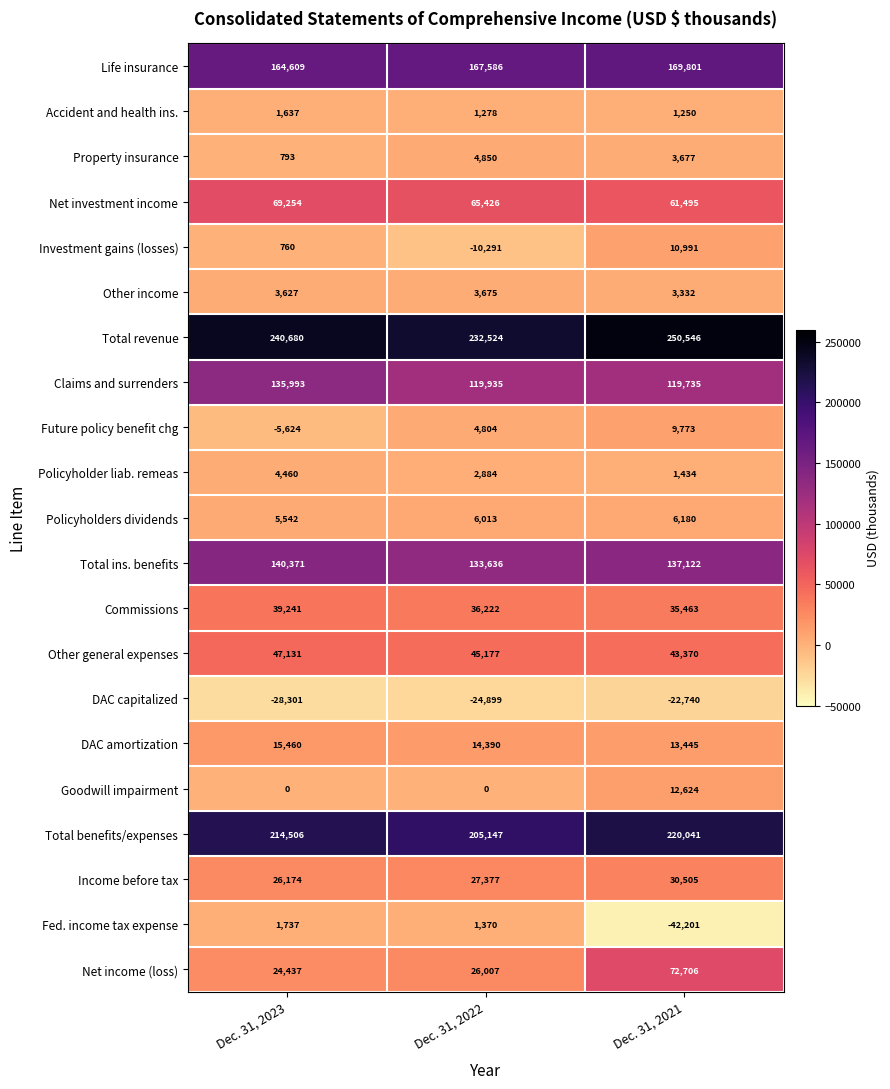

Which series has the largest range (max minus min)?

Net income (loss)